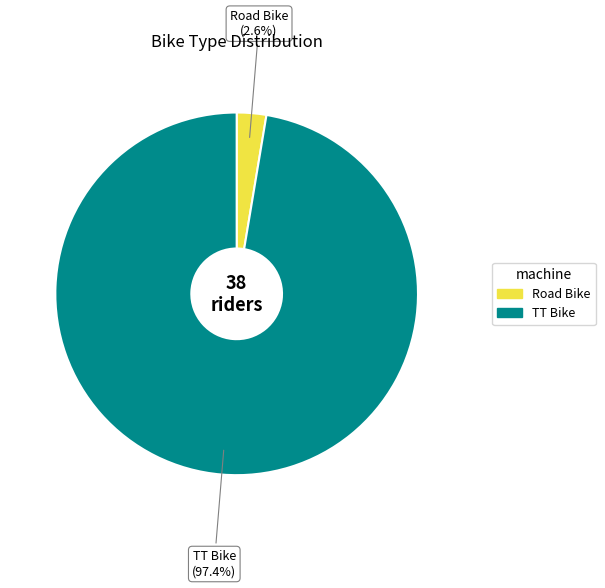

What percentage do TT Bike and Road Bike together represent?

100.0%